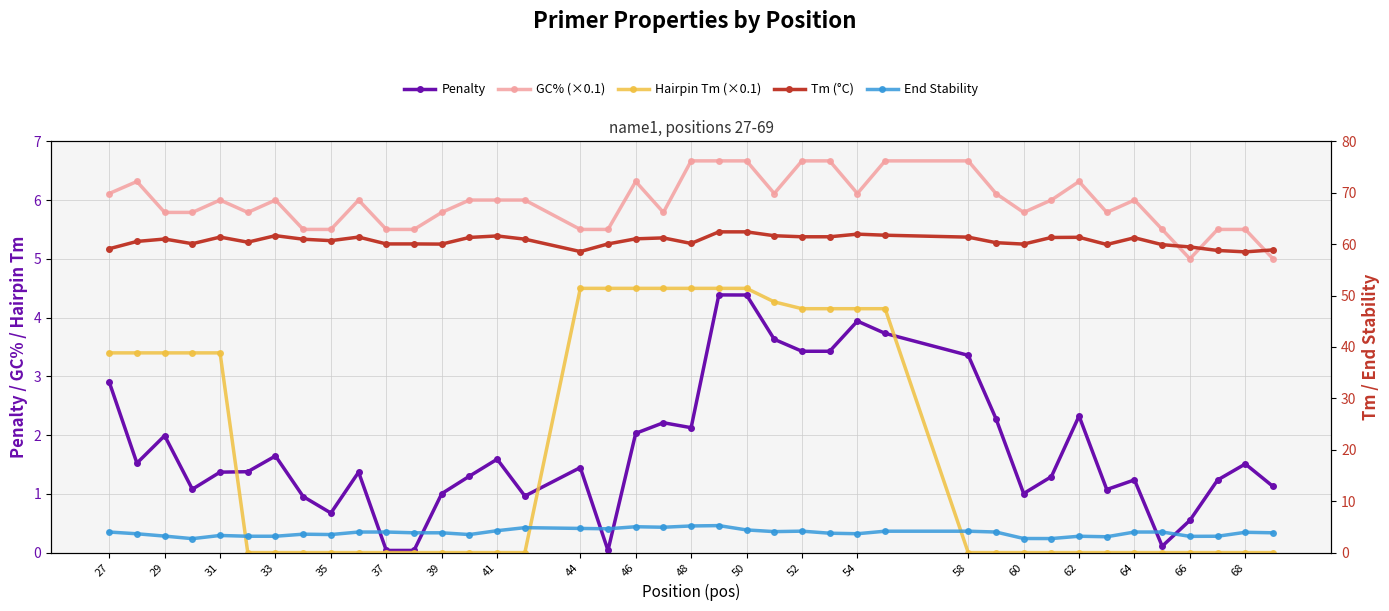

How many lines are shown in the chart?

5